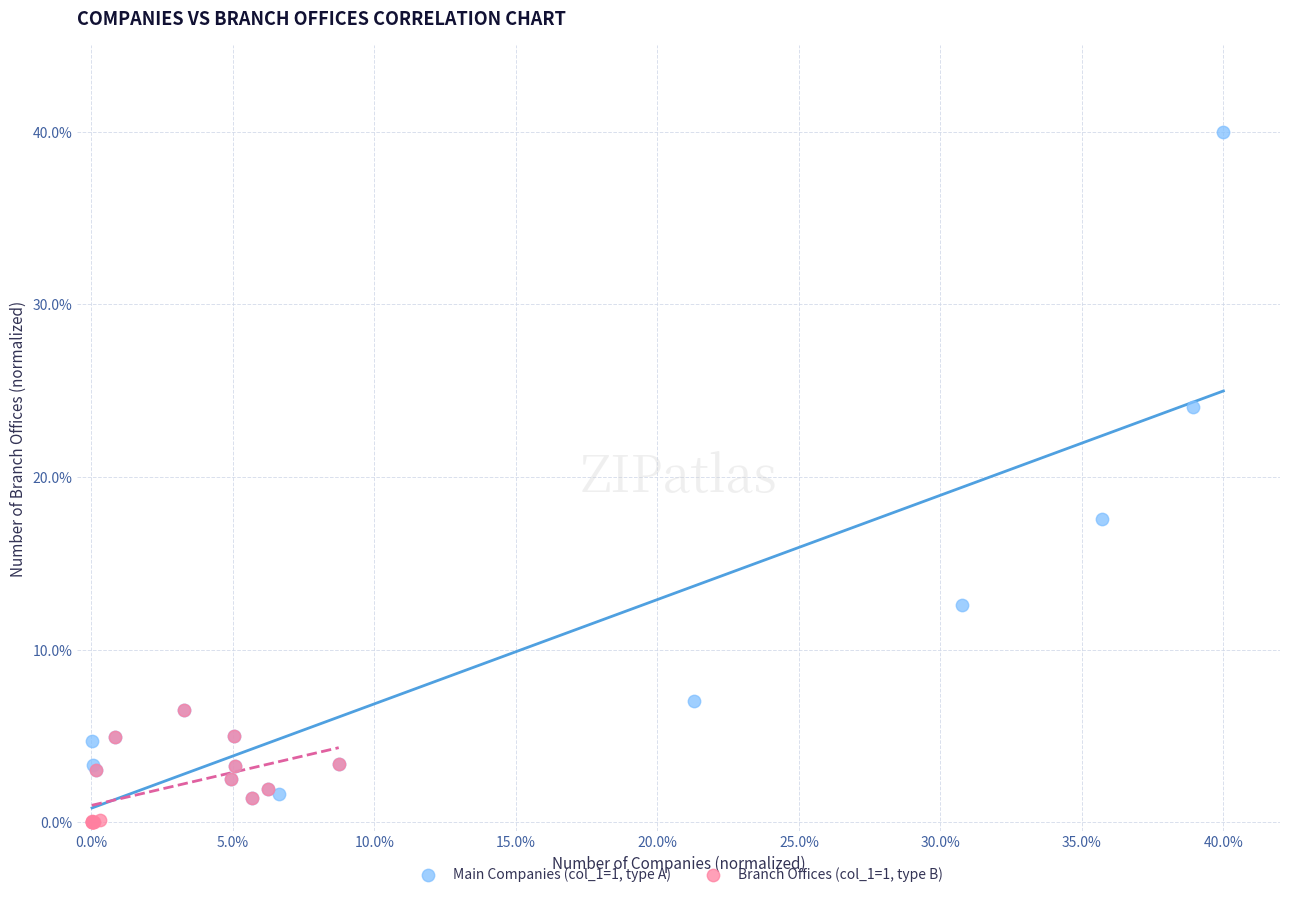

Which series contains the highest Y value?

Main Companies (col_1=1, type A)